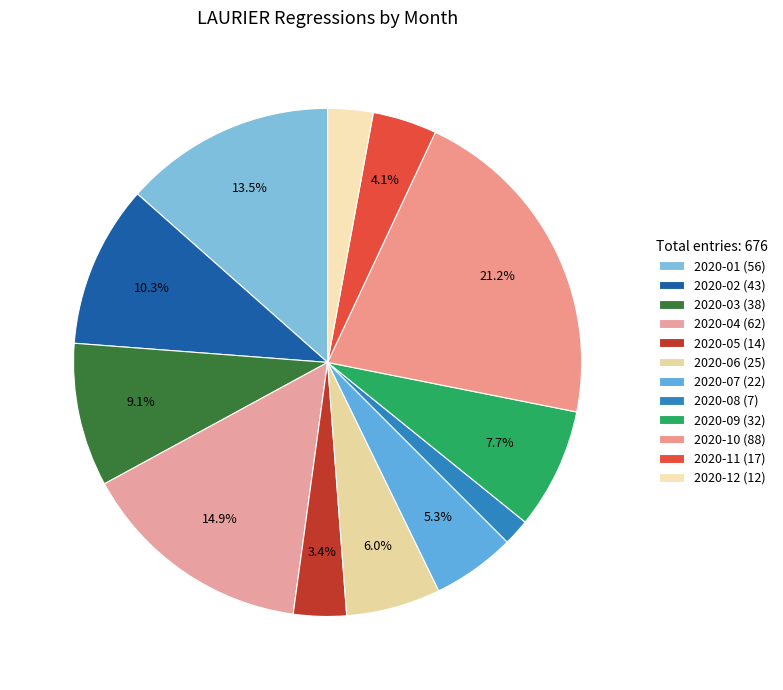

Does 2020-05 account for over 50% of the chart?

No